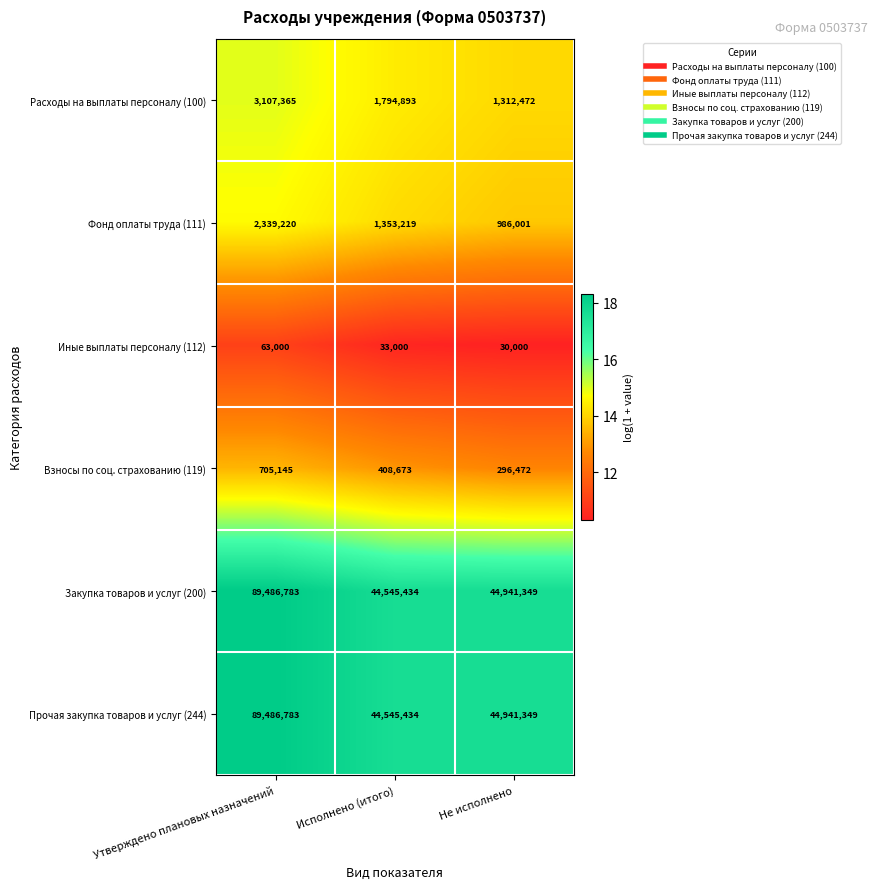

List the labels in order of Фонд оплаты труда (111) value, largest first.

Утверждено плановых назначений, Исполнено (итого), Не исполнено